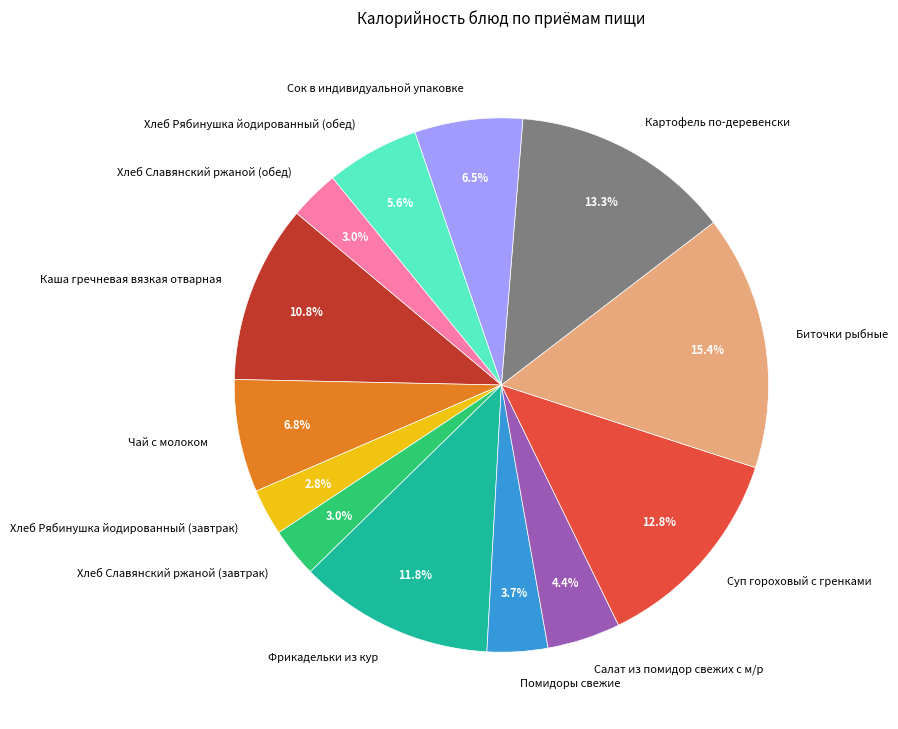

Does Хлеб Славянский ржаной (завтрак) account for over 50% of the chart?

No